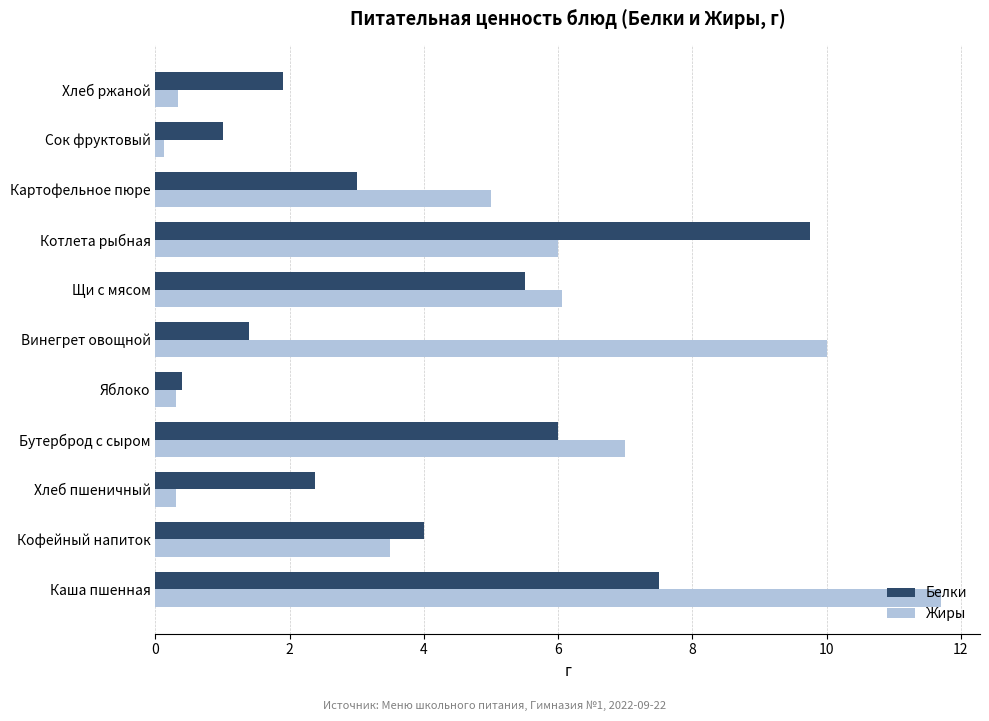

What is the difference between the highest and lowest values at Каша пшенная?

4.2